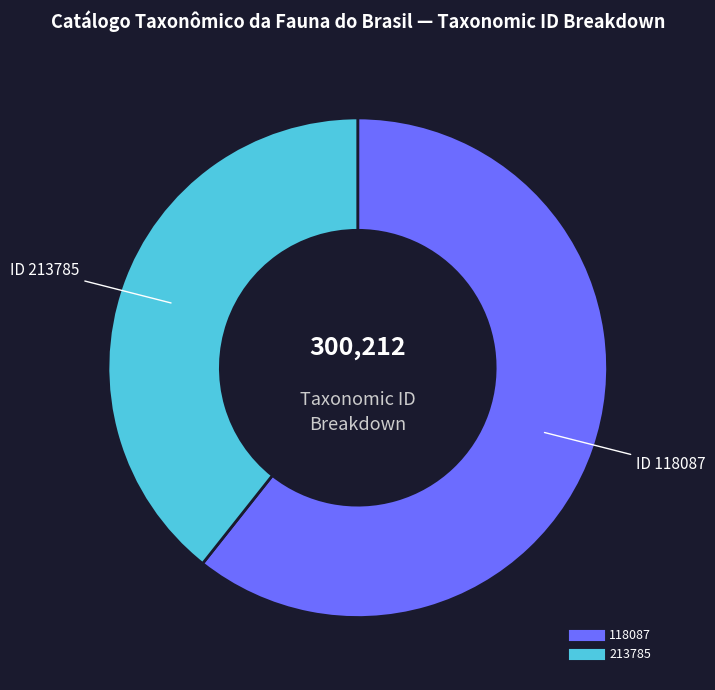

How many segments does this pie chart have?

2